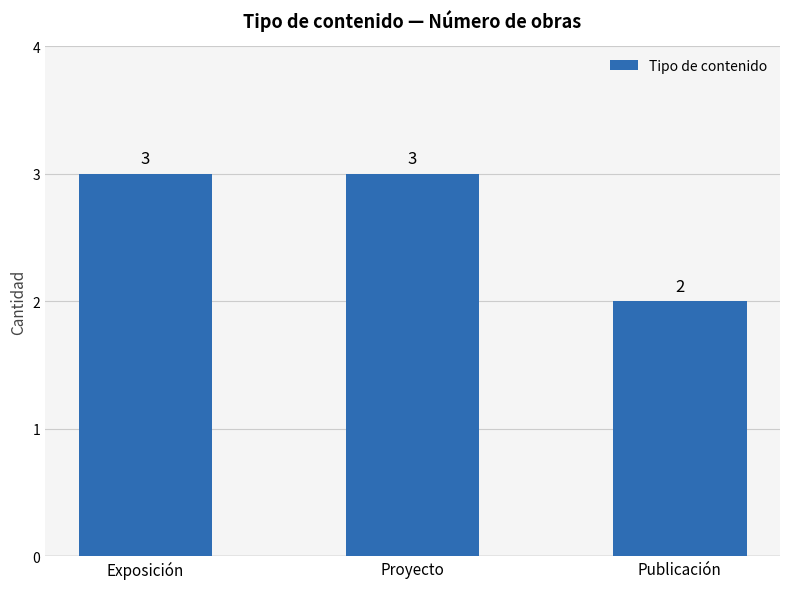

Reading right to left, transcribe all the data shown in this chart.

2	3	3